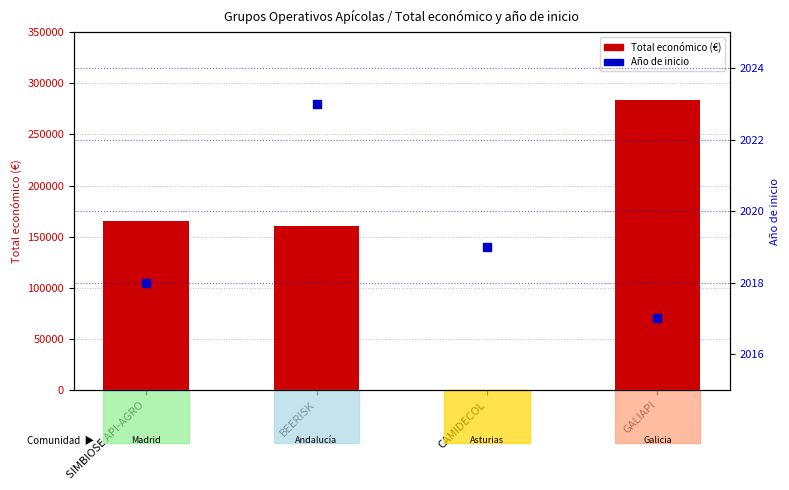

What are all the series names shown in the legend?

Total económico (€), Año de inicio